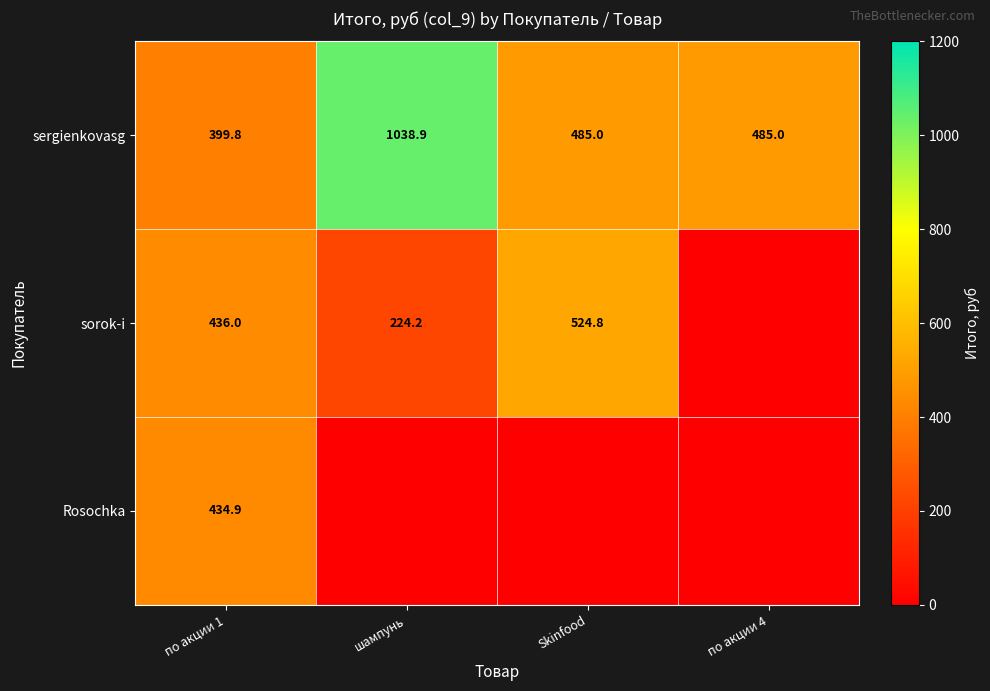

Is the value of sergienkovasg at Skinfood greater than the value of sorok-i at Skinfood?

No